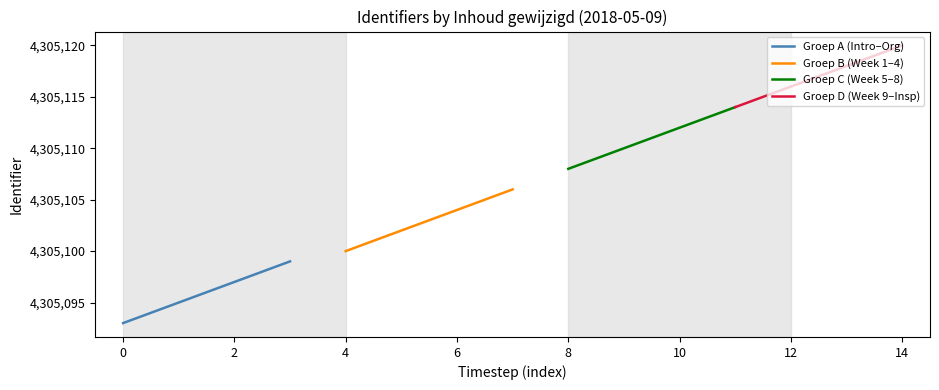

What is the greatest value displayed?

4305120